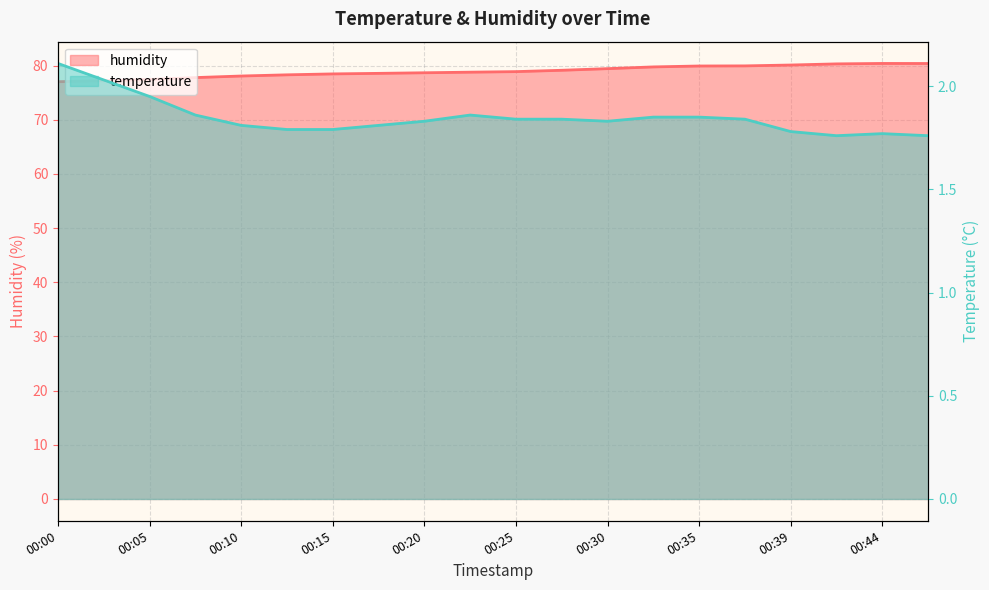

Is the value of temperature at 00:25 greater than the value of humidity at 00:05?

No